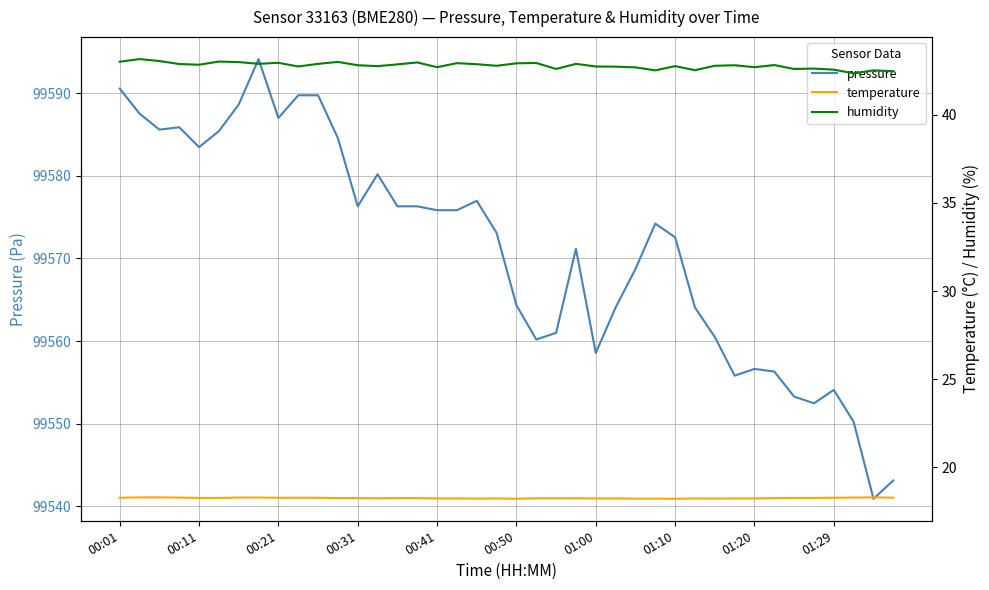

How many values in the pressure series are below 99574?

20